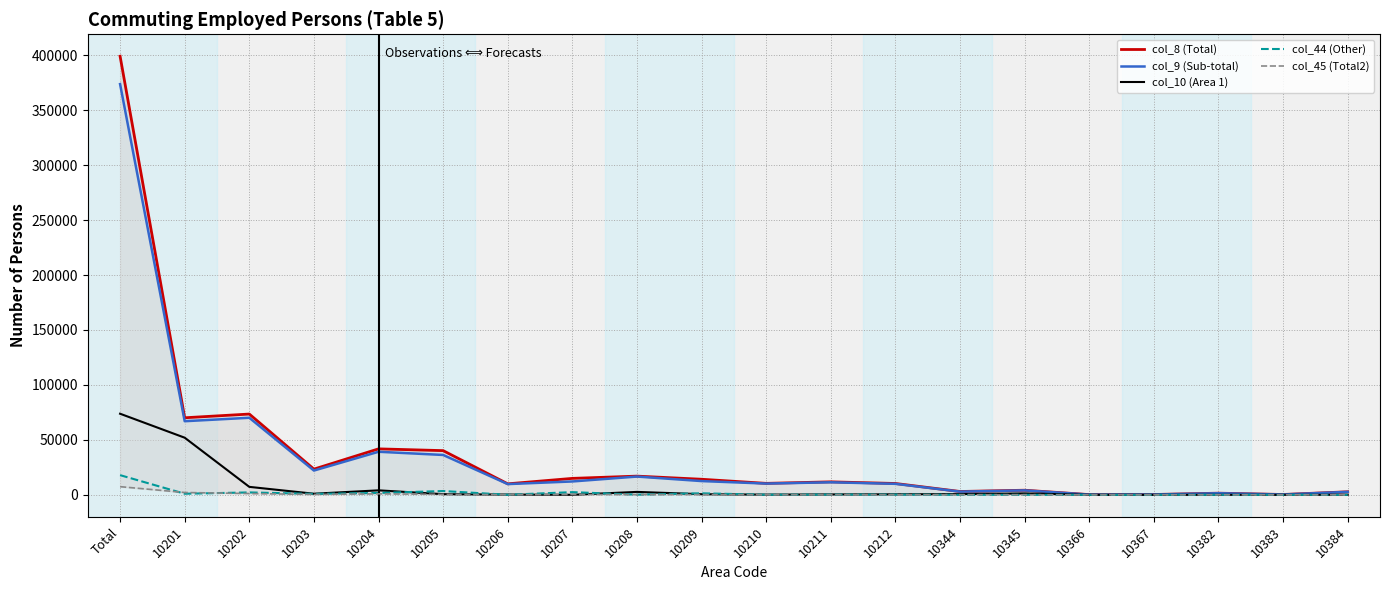

How many lines are shown in the chart?

5